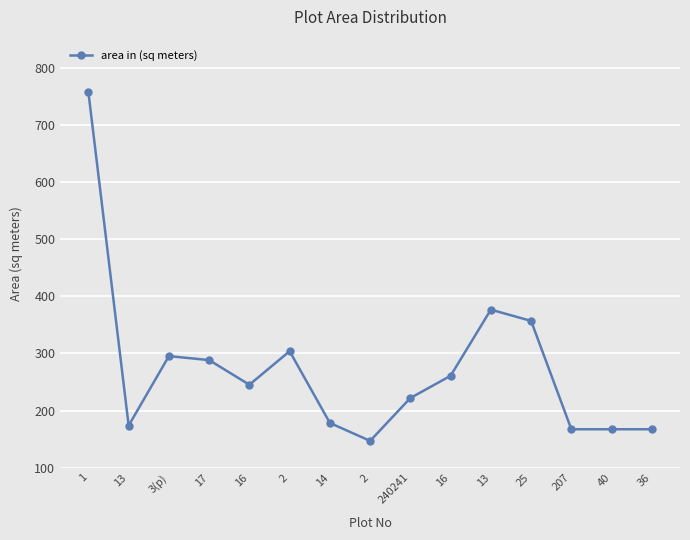

The value at 1 is 757.8. True or false?

True